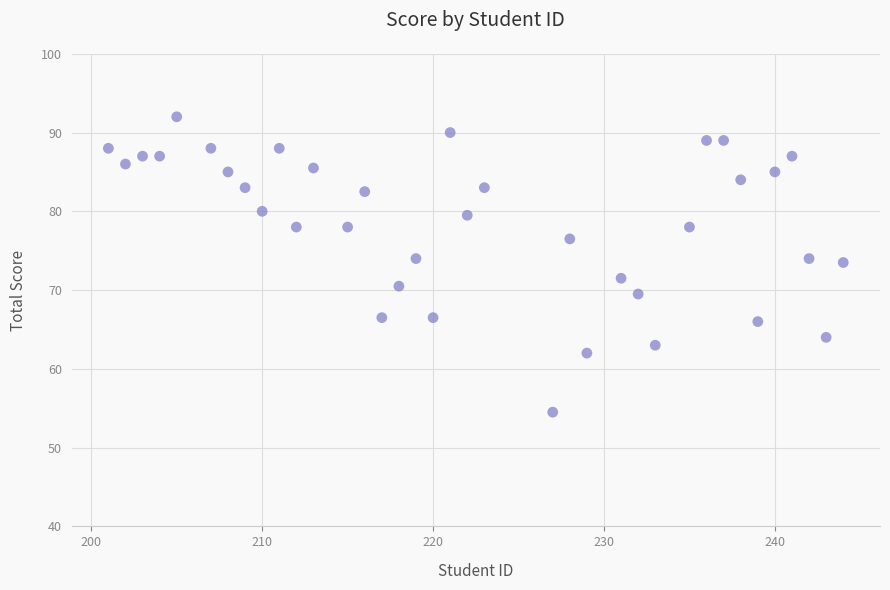

What is the range of X values (max minus min)?

43.0